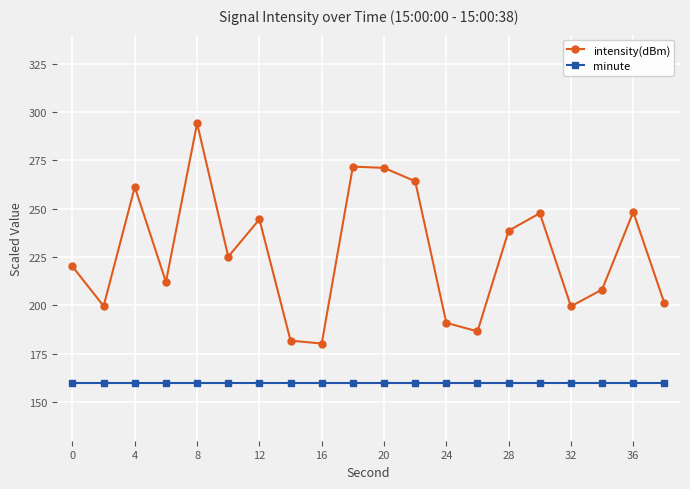

What is the difference between the maximum and second lowest values in the intensity(dBm) series?

112.4